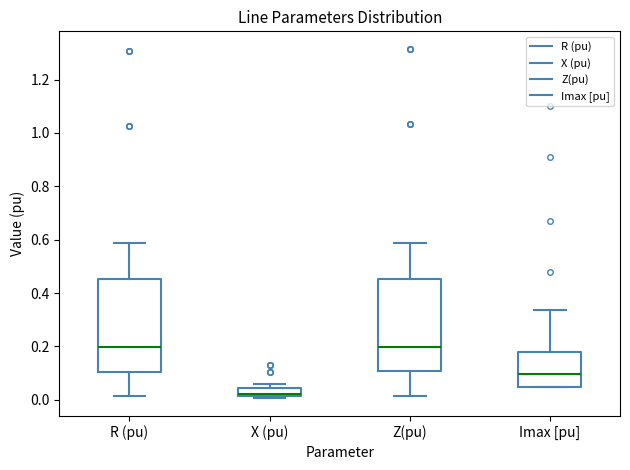

Where is the upper edge of the box for X (pu) on the y-axis? The values are not printed on the chart, so give them approximately, as read against the axis.

0.04